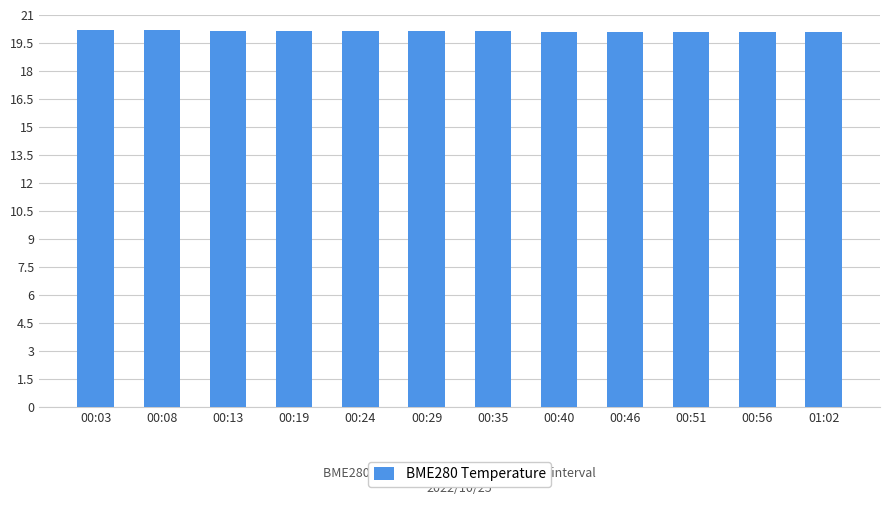

The value at 00:13 is 20.1. True or false?

True